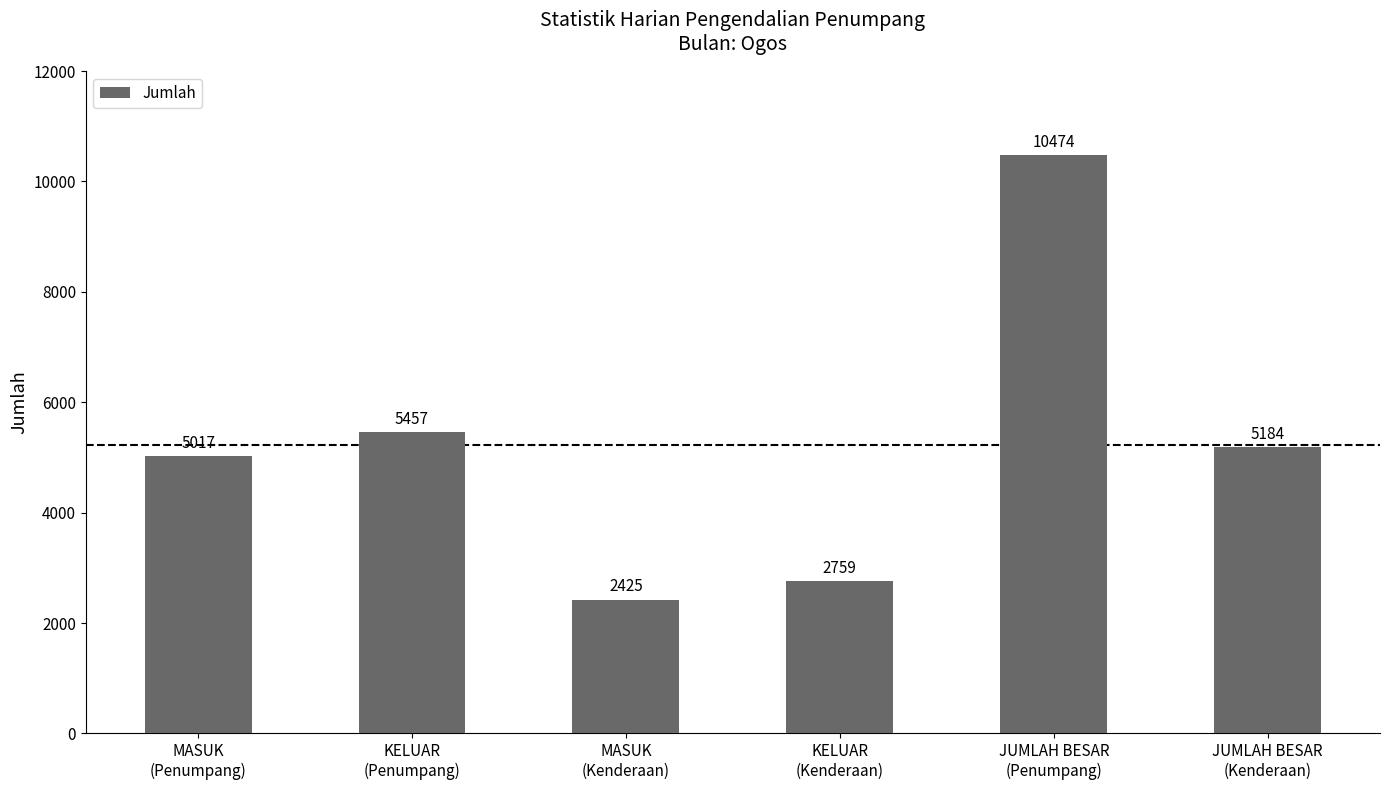

The value at KELUAR
(Kenderaan) is 4302. True or false?

False